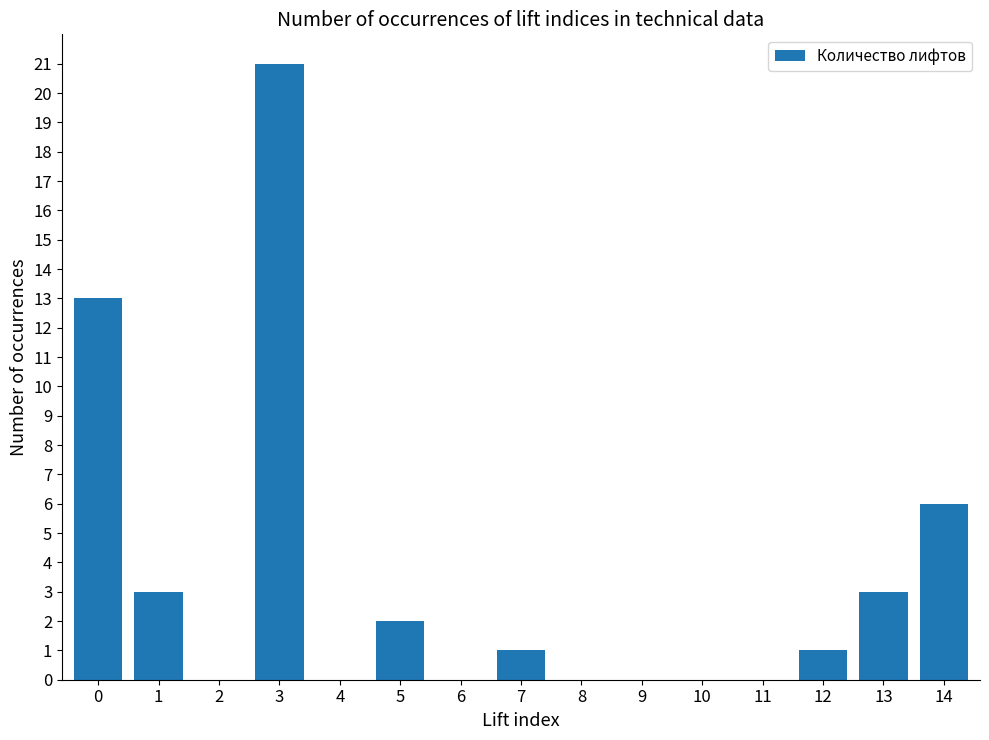

How many categories are shown in the chart?

15